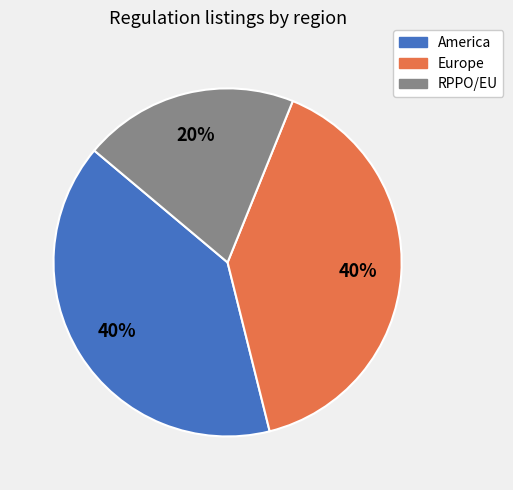

Count the number of slices in the pie.

3